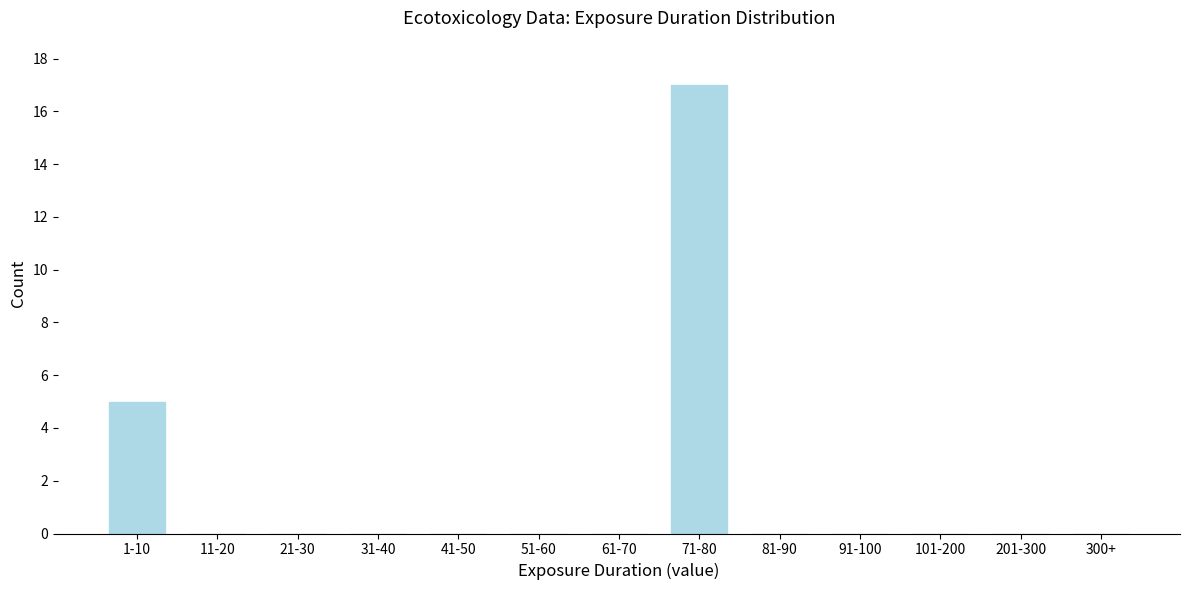

Reading left to right, what are all the values shown in this chart?

1-10=5	11-20=0	21-30=0	31-40=0	41-50=0	51-60=0	61-70=0	71-80=17	81-90=0	91-100=0	101-200=0	201-300=0	300+=0